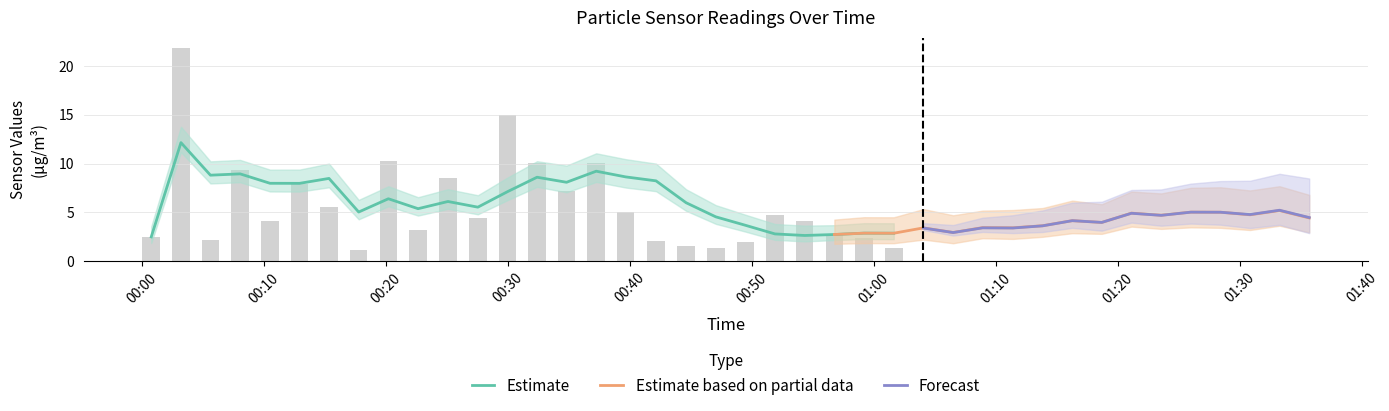

Rank the categories by SDS_P2 value from lowest to highest.

7, 23, 27, 19, 25, 18, 9, 29, 17, 20, 2, 0, 30, 24, 21, 8, 11, 4, 38, 32, 37, 36, 39, 5, 3, 31, 28, 15, 14, 22, 16, 34, 6, 13, 10, 35, 33, 26, 1, 12